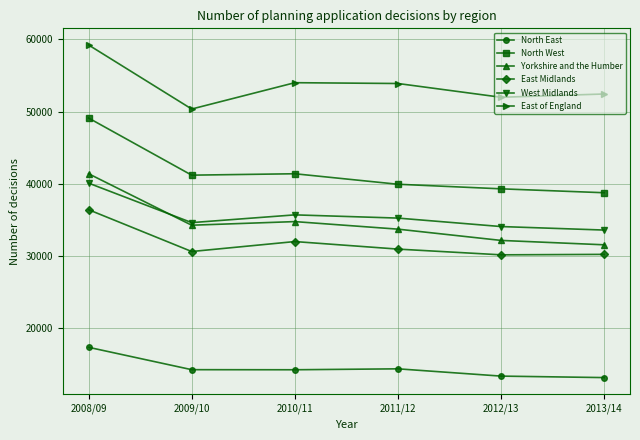

At 2011/12, list the series in order from smallest to largest.

North East, East Midlands, Yorkshire and the Humber, West Midlands, North West, East of England